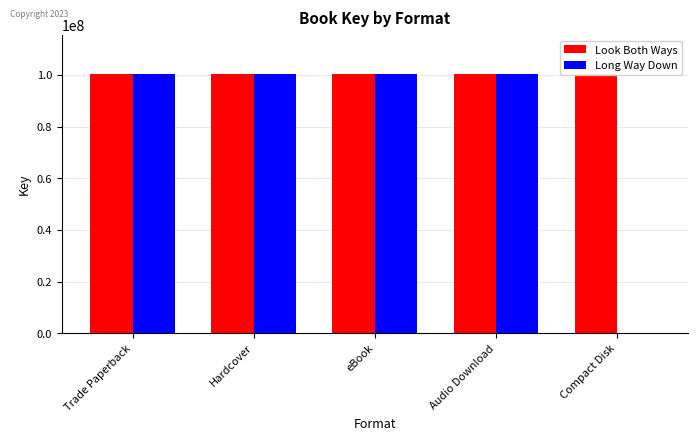

Reading left to right, extract all data points from this chart.

Look Both Ways: Trade Paperback=100216975	Hardcover=100216975	eBook=100216975	Audio Download=100216975	Compact Disk=100216975
Long Way Down: Trade Paperback=100356512	Hardcover=100356512	eBook=100356512	Audio Download=100356512	Compact Disk=0